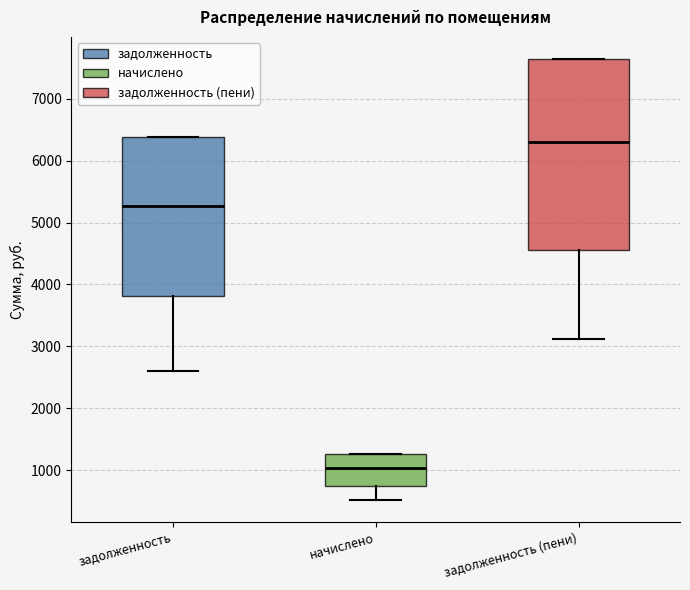

Reading left to right, transcribe this box plot: for each box, give where its median line is, the range the box spans, and where its two whiskers end, as read against the y-axis. The values are not printed on the chart, so give them approximately, as read against the axis.

задолженность: median 5300, box 3800 to 6400, whiskers 2600 to 6400
начислено: median 1000, box 800 to 1300, whiskers 500 to 1300
задолженность (пени): median 6300, box 4600 to 7600, whiskers 3100 to 7600